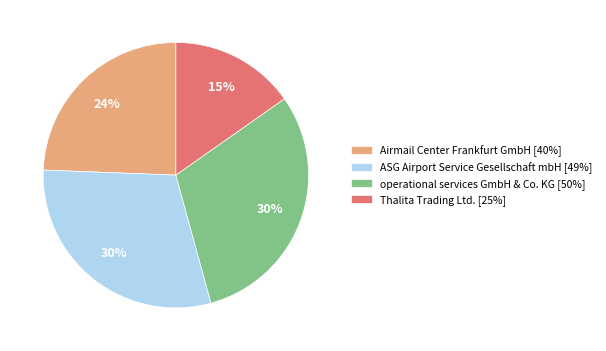

Is it true that Airmail Center Frankfurt GmbH is 24% of the pie?

True